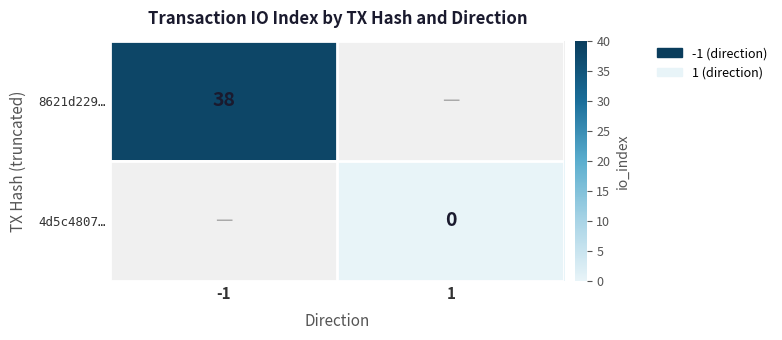

Between 1 and -1, which is larger?

-1